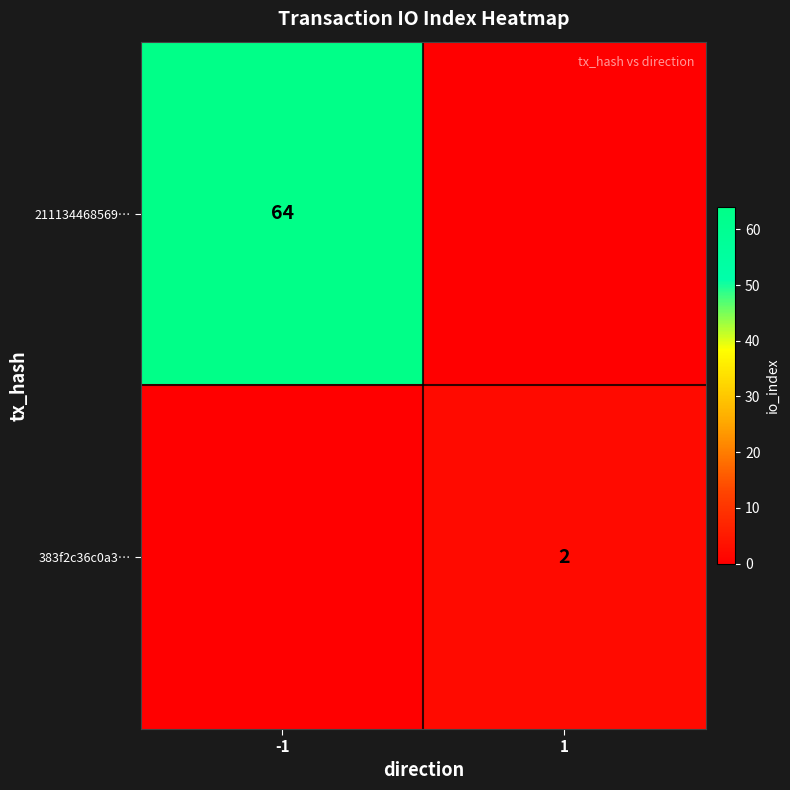

Is it true that 383f2c36c0a3… equals 2 at 1?

True